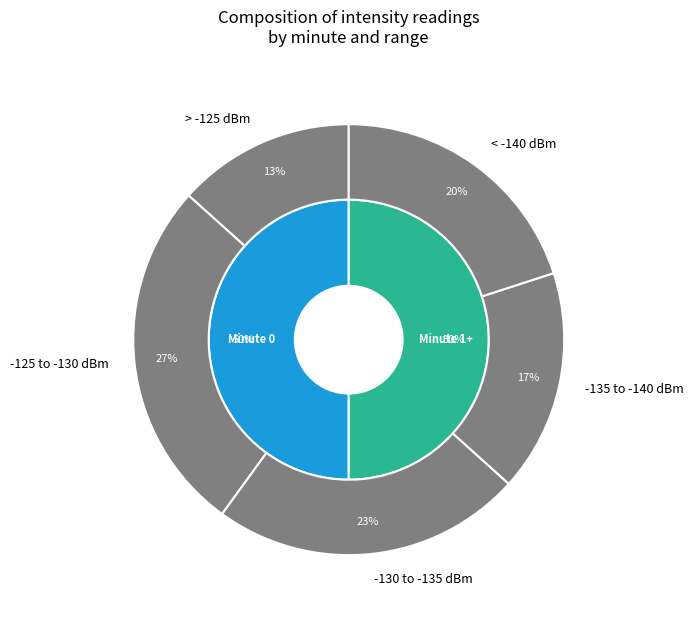

How many slices are in this pie chart?

5